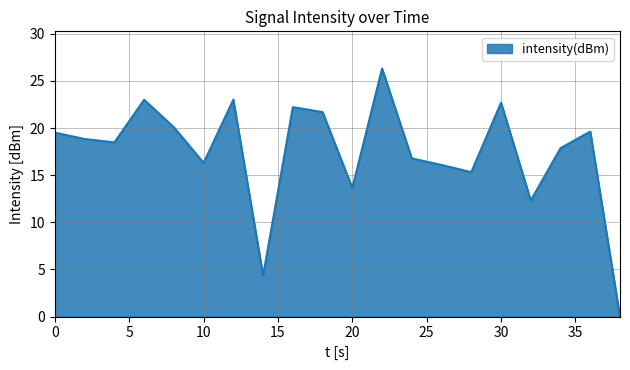

What is the greatest value displayed?

26.3